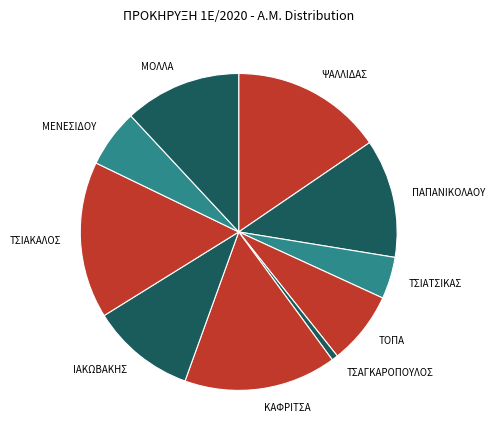

Combined, do ΤΣΑΓΚΑΡΟΠΟΥΛΟΣ and ΙΑΚΩΒΑΚΗΣ account for over 50%?

No